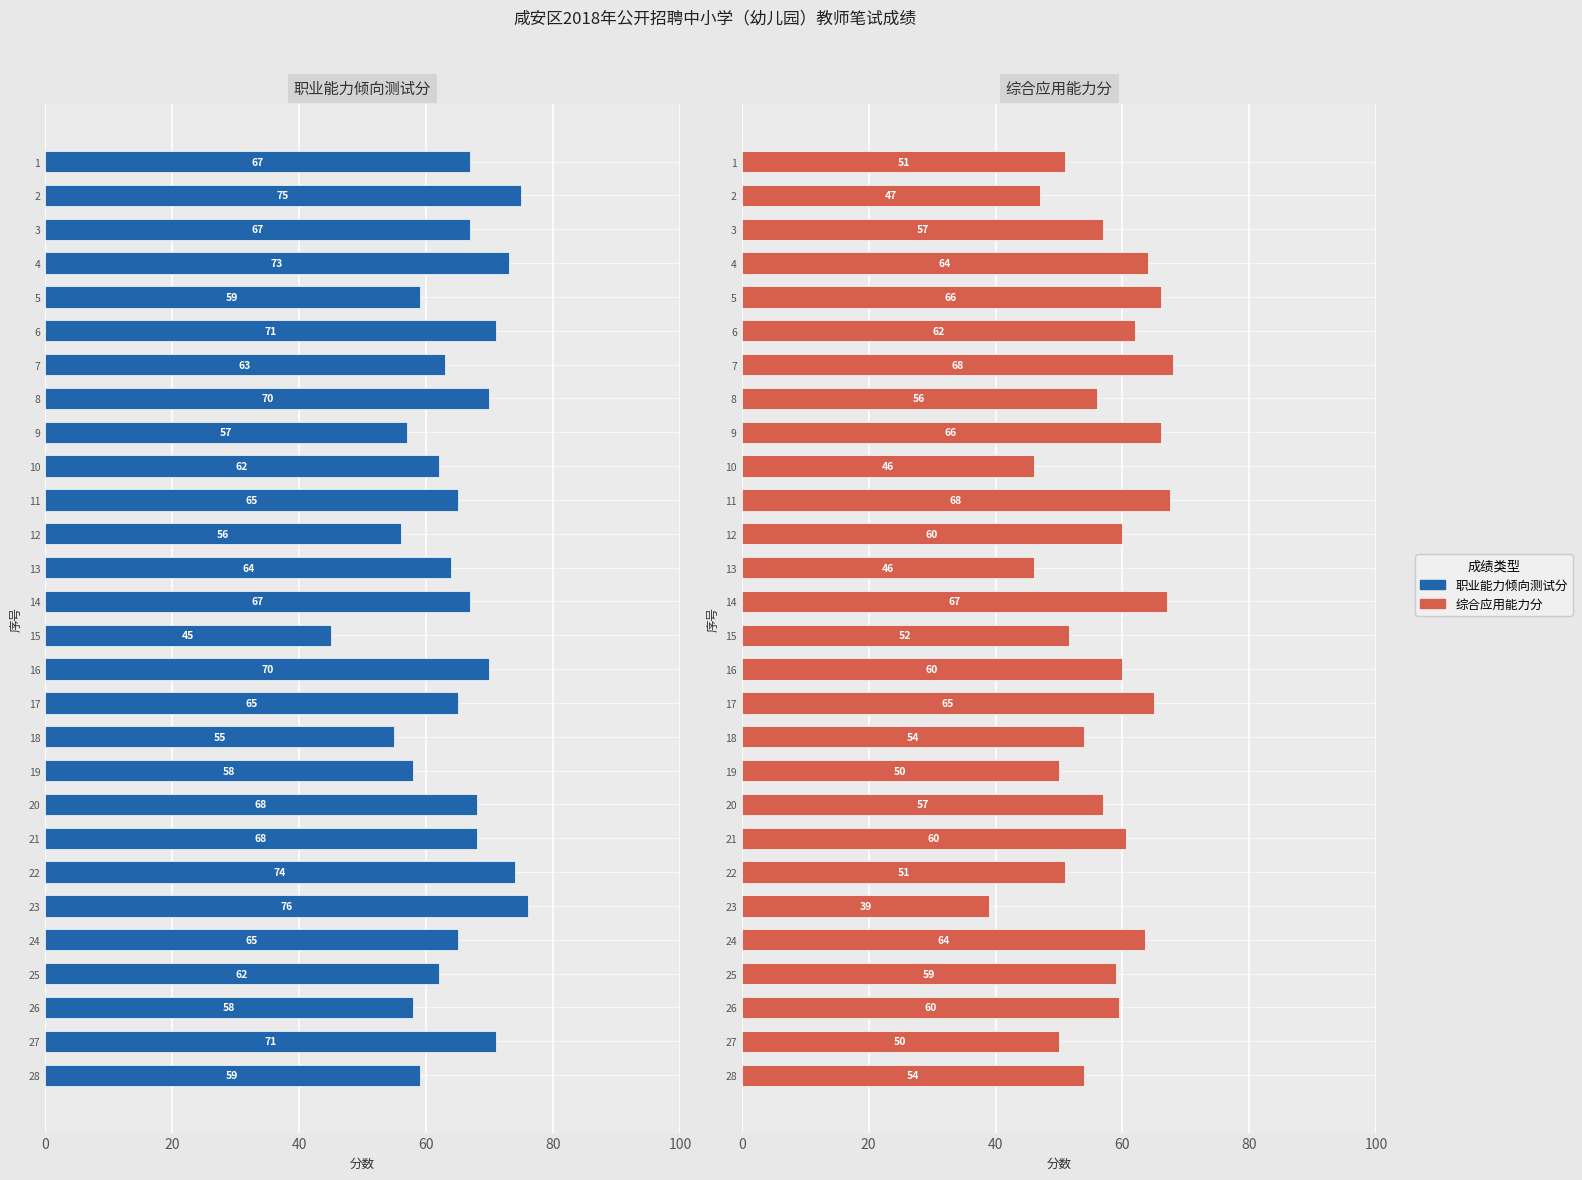

True or false: 综合应用能力分 has a value of 76.0 at 3.

False